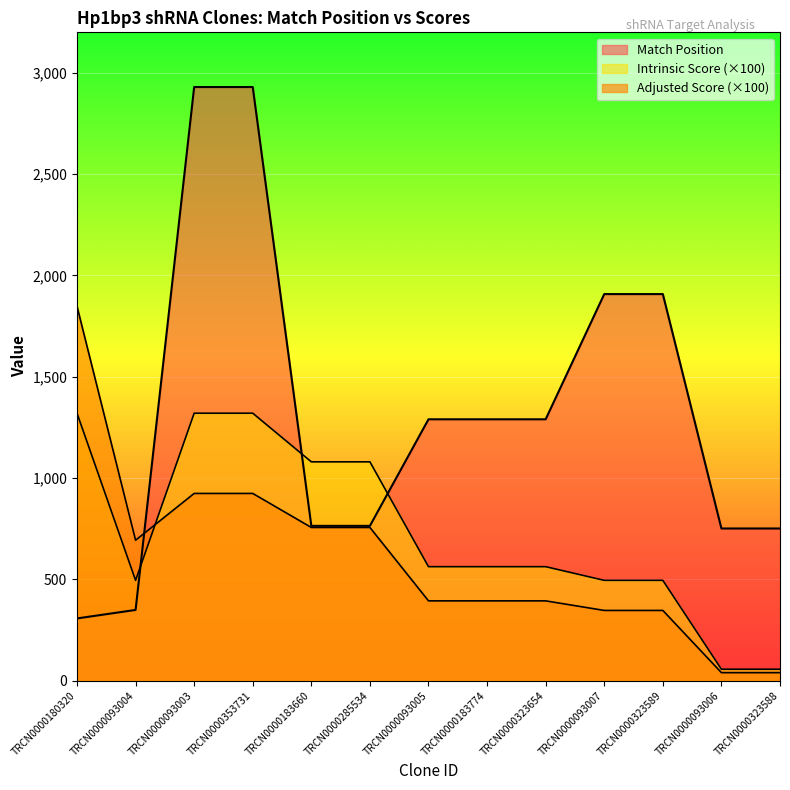

List the labels in order of Match Position value, largest first.

TRCN0000093003, TRCN0000353731, TRCN0000093007, TRCN0000323589, TRCN0000093005, TRCN0000183774, TRCN0000323654, TRCN0000183660, TRCN0000285534, TRCN0000093006, TRCN0000323588, TRCN0000093004, TRCN0000180320